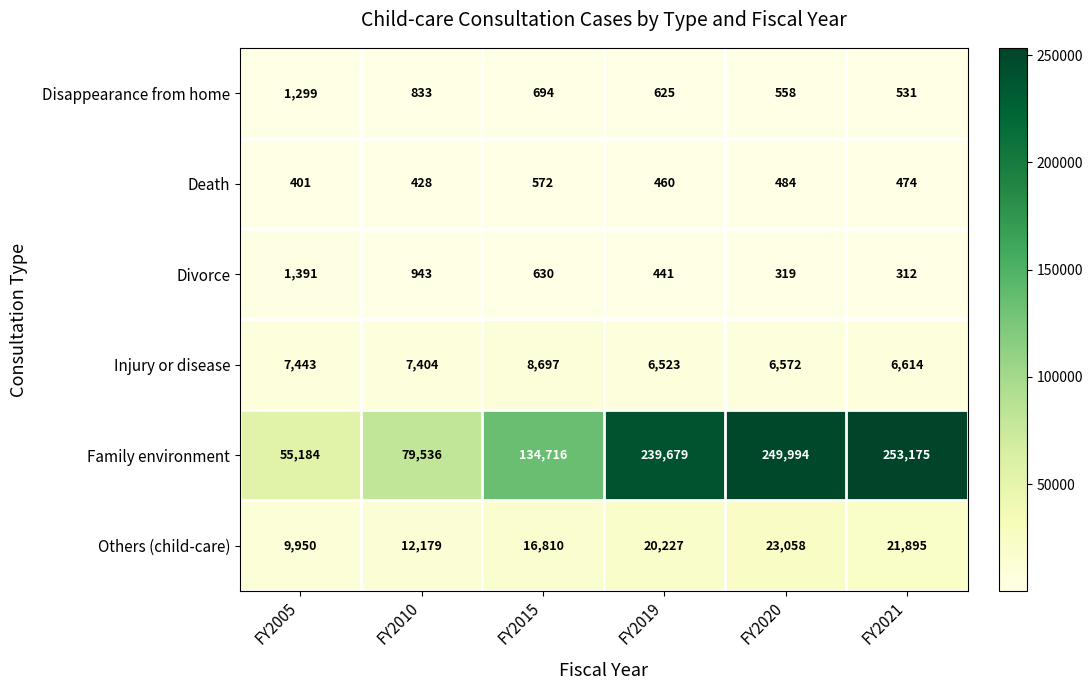

Rank the series by their maximum value, from highest to lowest.

Family environment, Others (child-care), Injury or disease, Divorce, Disappearance from home, Death